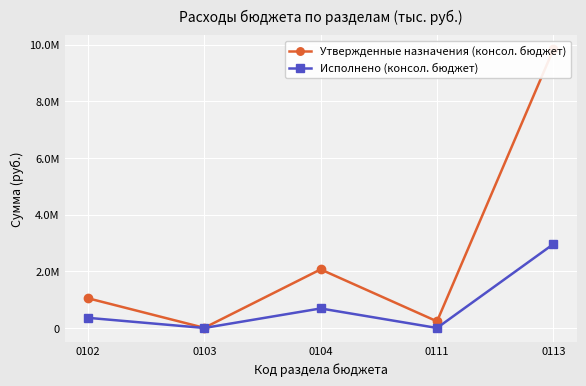

What is the value of the Утвержденные назначения (консол. бюджет) point at the 4th from the left?

233500.0